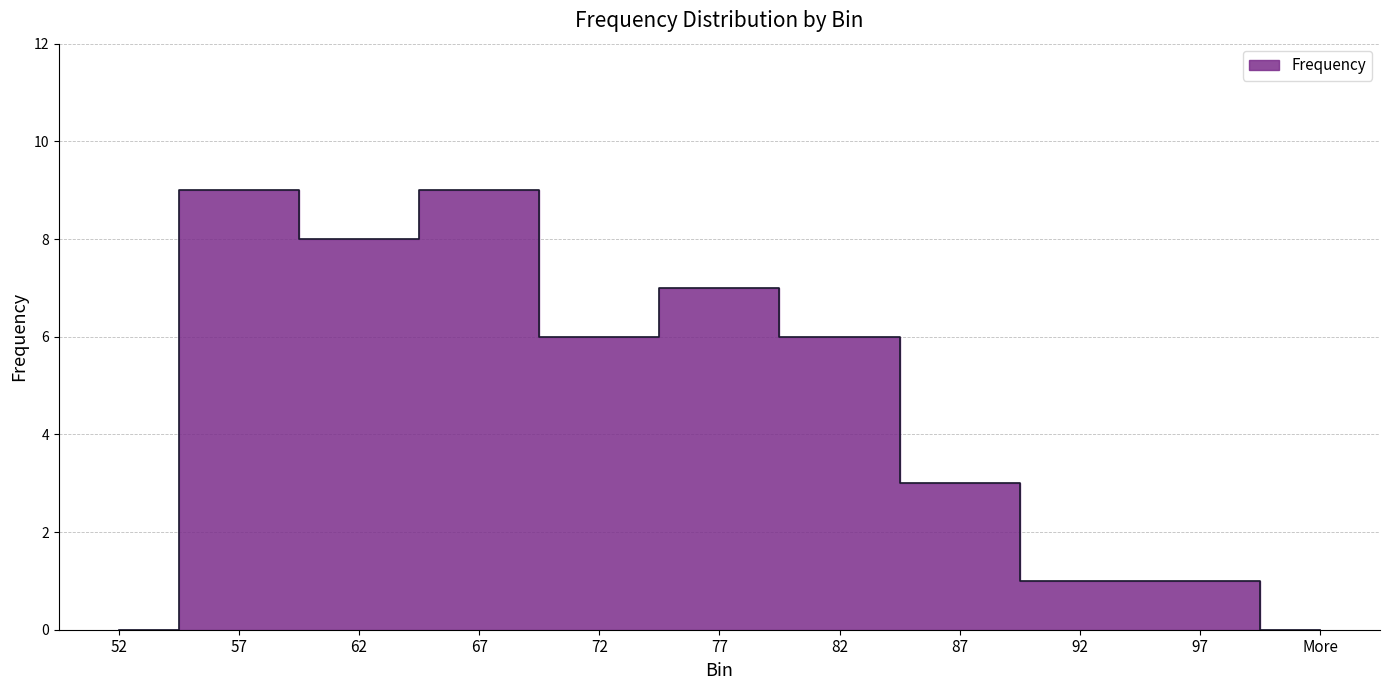

At which category does the data reach its first local peak?

57